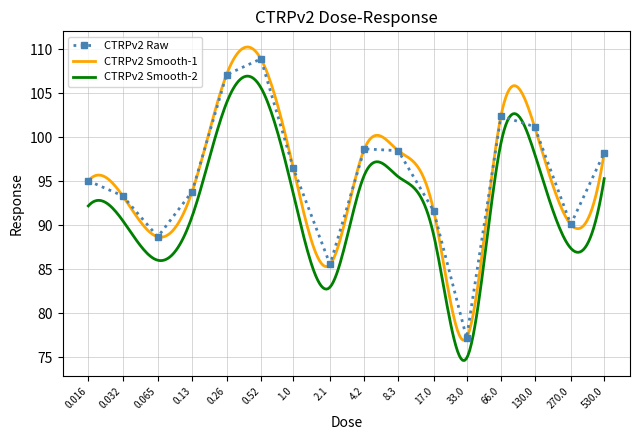

Between 0.016 and 1.0, which series saw the biggest shift?

CTRPv2 (dotted)